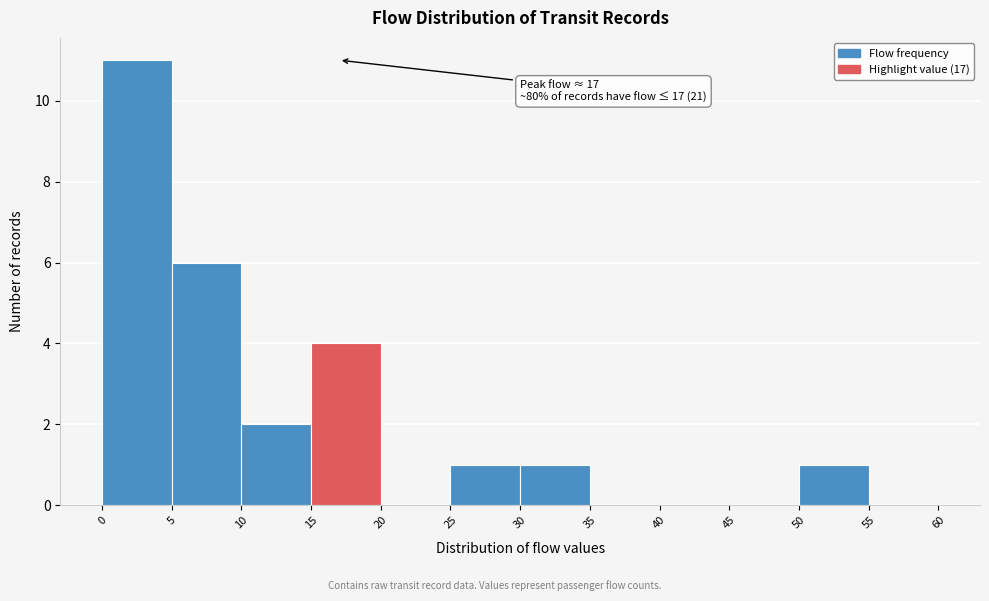

Over which range of the x-axis is the bar tallest?

0 to 5